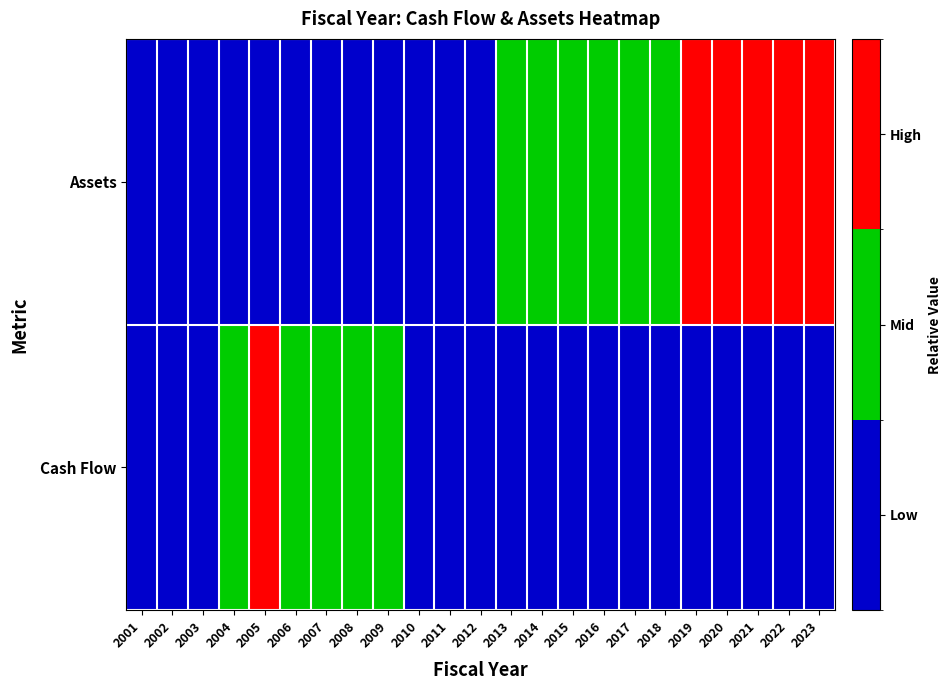

Between 2008 and 2016, which series saw the biggest shift?

Assets